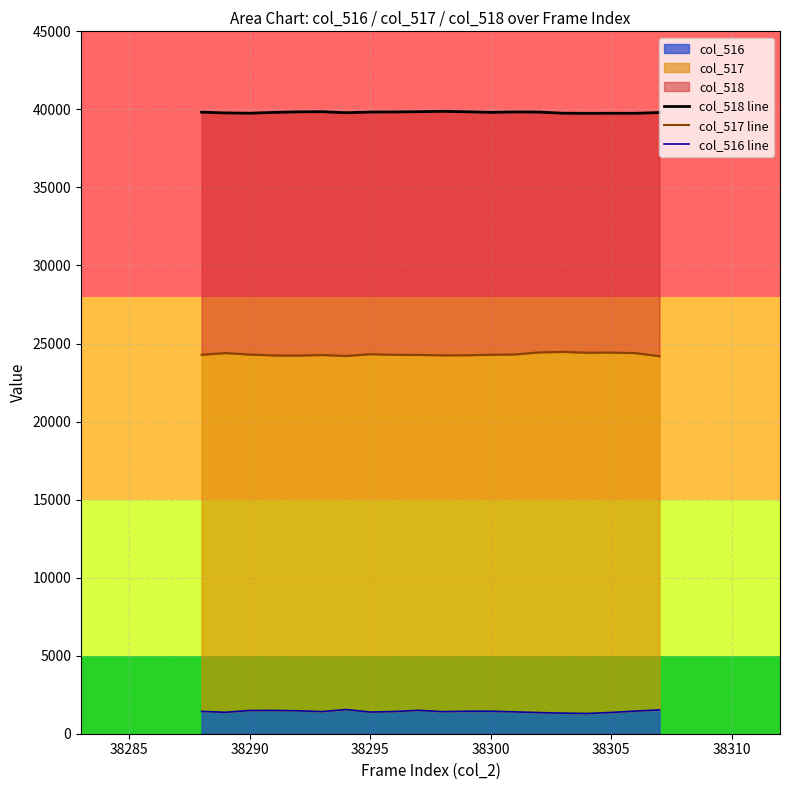

Which series has the largest range (max minus min)?

col_517 line